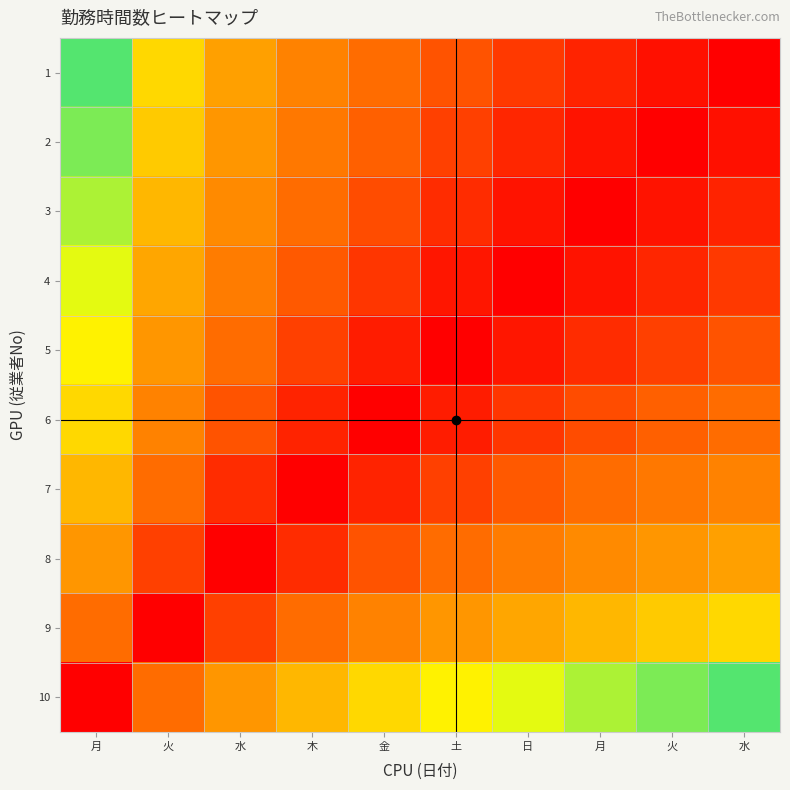

Reading left to right, transcribe all the data shown in this chart.

1: 月=53.9	火=67.8	水=75.9	木=81.7	金=86.1	土=89.8	日=92.9	月=95.5	火=97.9	水=100.0
2: 月=56.1	火=69.9	水=78.0	木=83.8	金=88.2	土=91.9	日=95.0	月=97.6	火=100.0	水=97.9
3: 月=58.4	火=72.3	水=80.4	木=86.1	金=90.6	土=94.2	日=97.3	月=100.0	火=97.6	水=95.5
4: 月=61.1	火=74.9	水=83.1	木=88.8	金=93.3	土=96.9	日=100.0	月=97.3	火=95.0	水=92.9
5: 月=64.2	火=78.0	水=86.1	木=91.9	金=96.4	土=100.0	日=96.9	月=94.2	火=91.9	水=89.8
6: 月=67.8	火=81.7	水=89.8	木=95.5	金=100.0	土=96.4	日=93.3	月=90.6	火=88.2	水=86.1
7: 月=72.3	火=86.1	水=94.2	木=100.0	金=95.5	土=91.9	日=88.8	月=86.1	火=83.8	水=81.7
8: 月=78.0	火=91.9	水=100.0	木=94.2	金=89.8	土=86.1	日=83.1	月=80.4	火=78.0	水=75.9
9: 月=86.1	火=100.0	水=91.9	木=86.1	金=81.7	土=78.0	日=74.9	月=72.3	火=69.9	水=67.8
10: 月=100.0	火=86.1	水=78.0	木=72.3	金=67.8	土=64.2	日=61.1	月=58.4	火=56.1	水=53.9